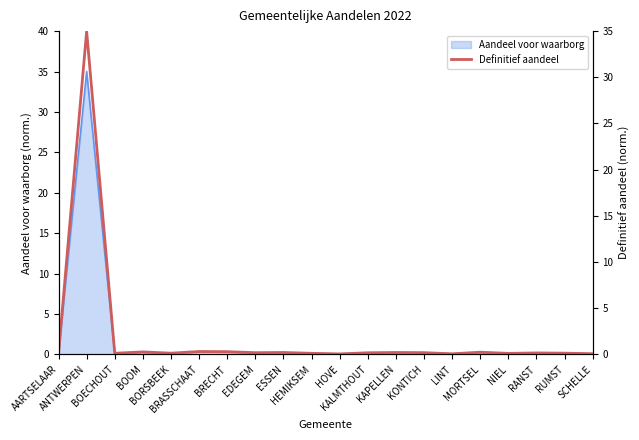

What is the change in value from BRASSCHAAT to NIEL?

-0.2